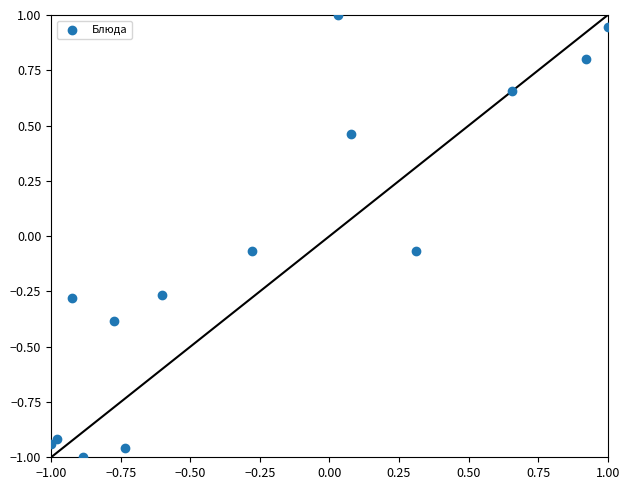

What is the range of X values (max minus min)?

2.0